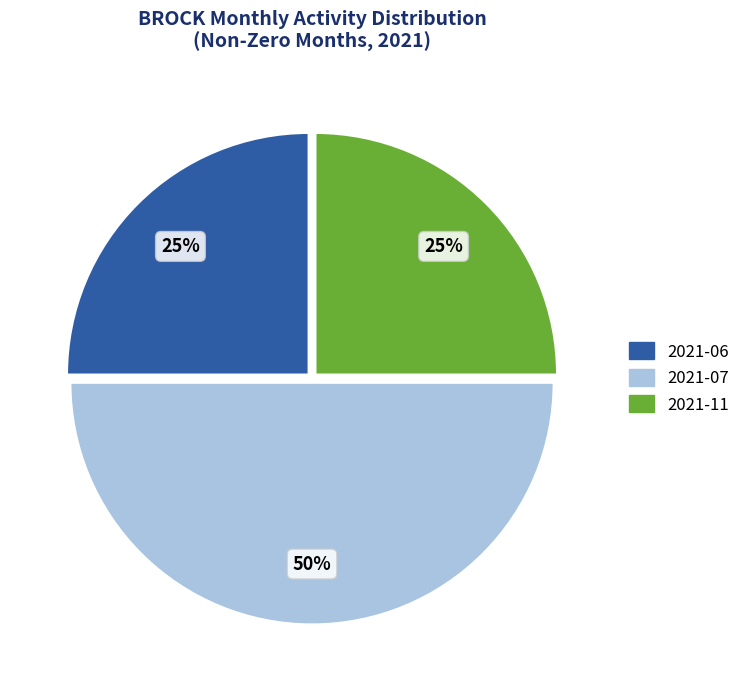

To the nearest percent, what percentage of the pie is 2021-06?

25%